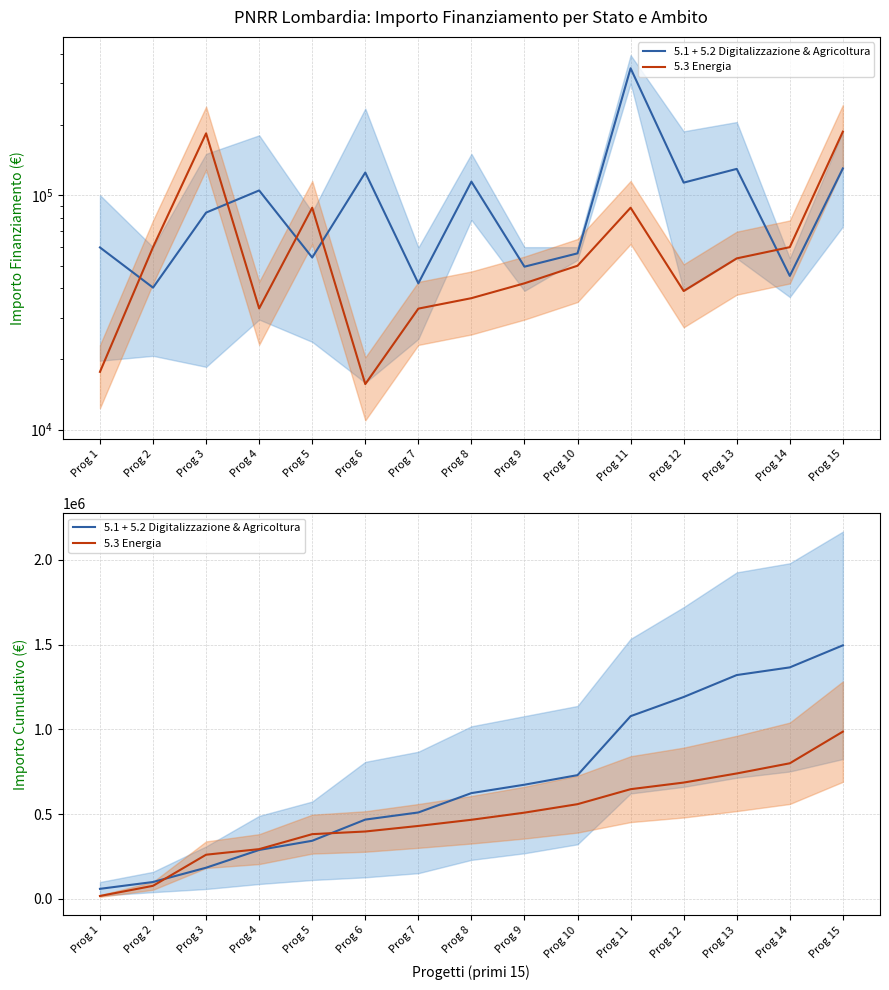

After their last crossing, which series has the higher values: 5.1 + 5.2 Digitalizzazione & Agricoltura or 5.3 Energia?

5.1 + 5.2 Digitalizzazione & Agricoltura